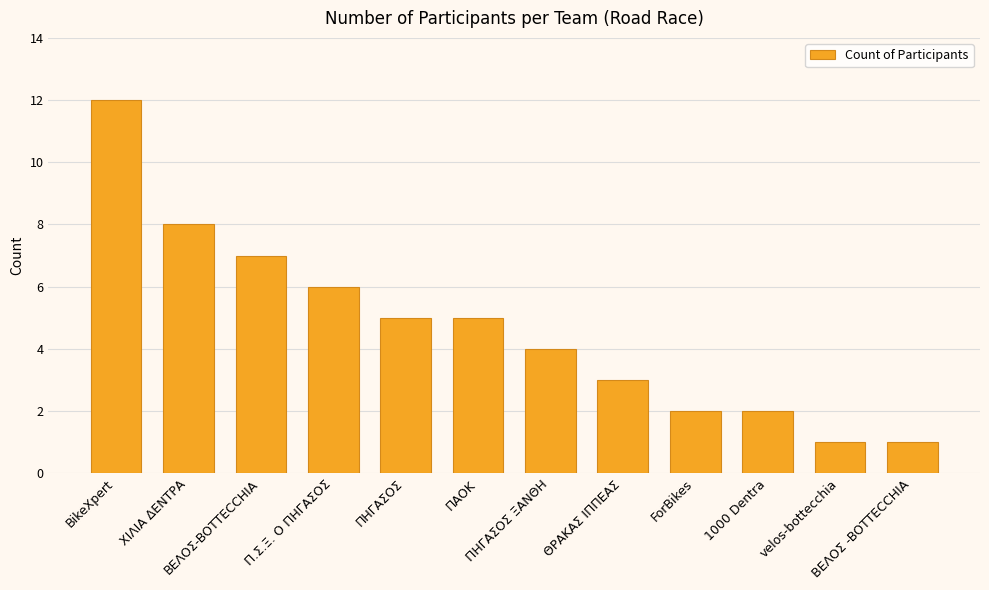

How many values are below 5?

6